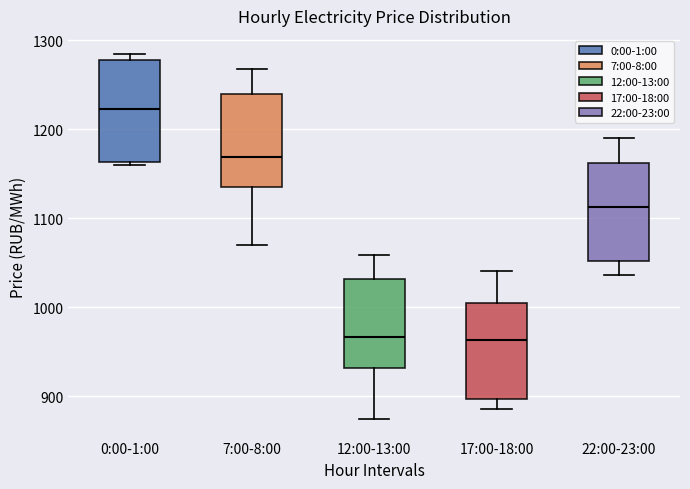

Which box has the highest median line?

0:00-1:00